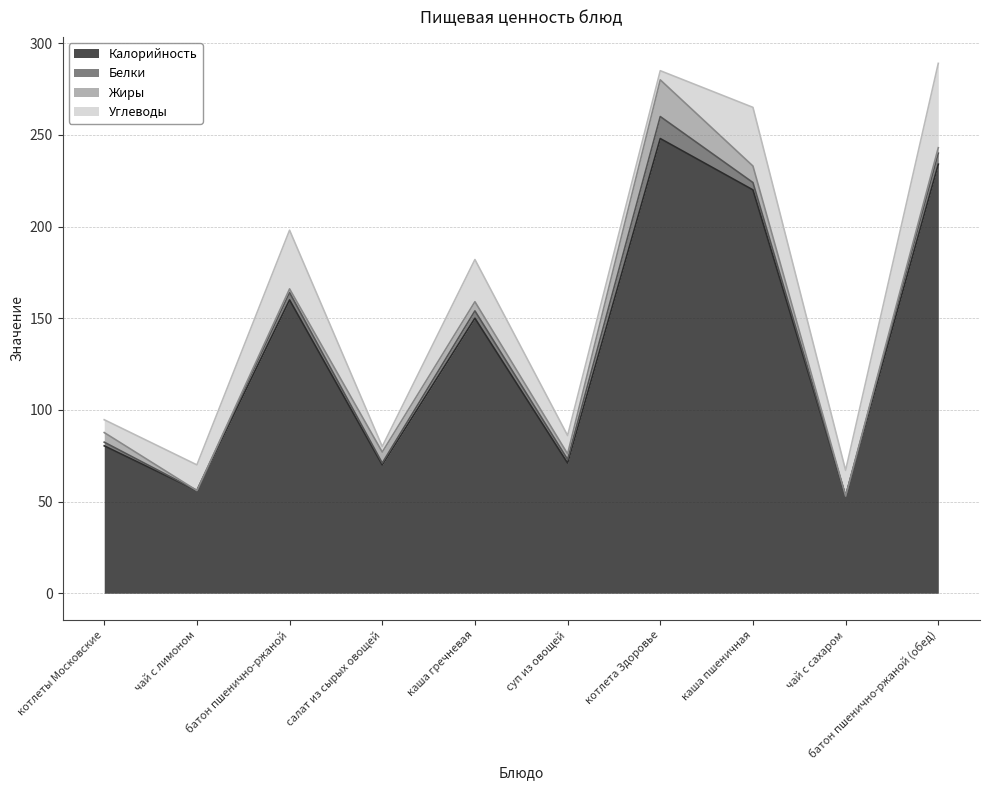

Which category has the lowest value in the Жиры series?

чай с лимоном